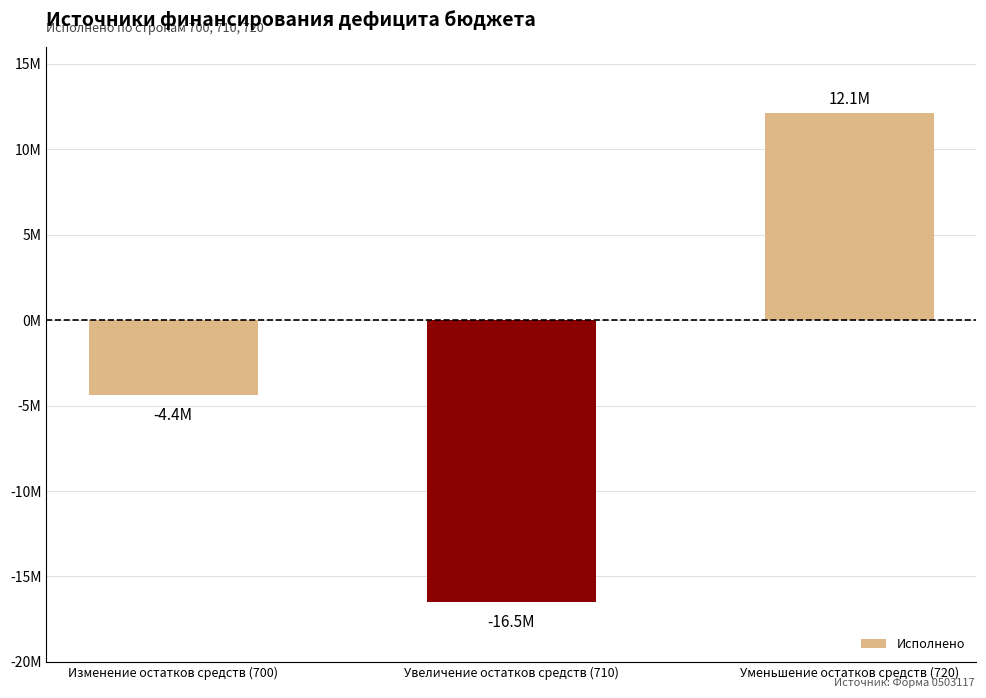

The value at Уменьшение остатков средств (720) is 12145697.7. True or false?

True